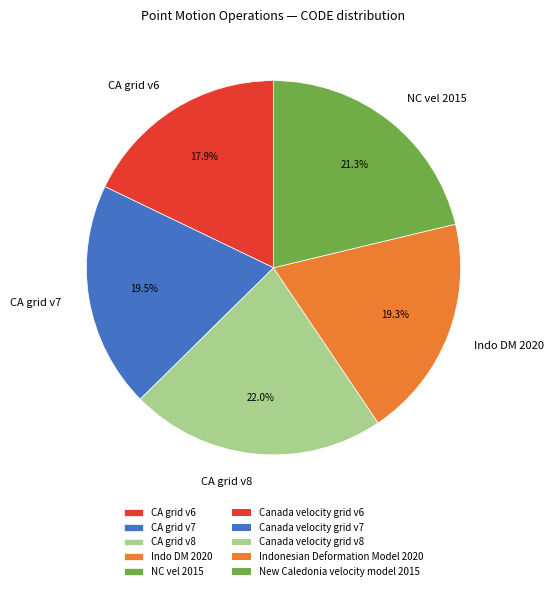

Count the number of slices in the pie.

5